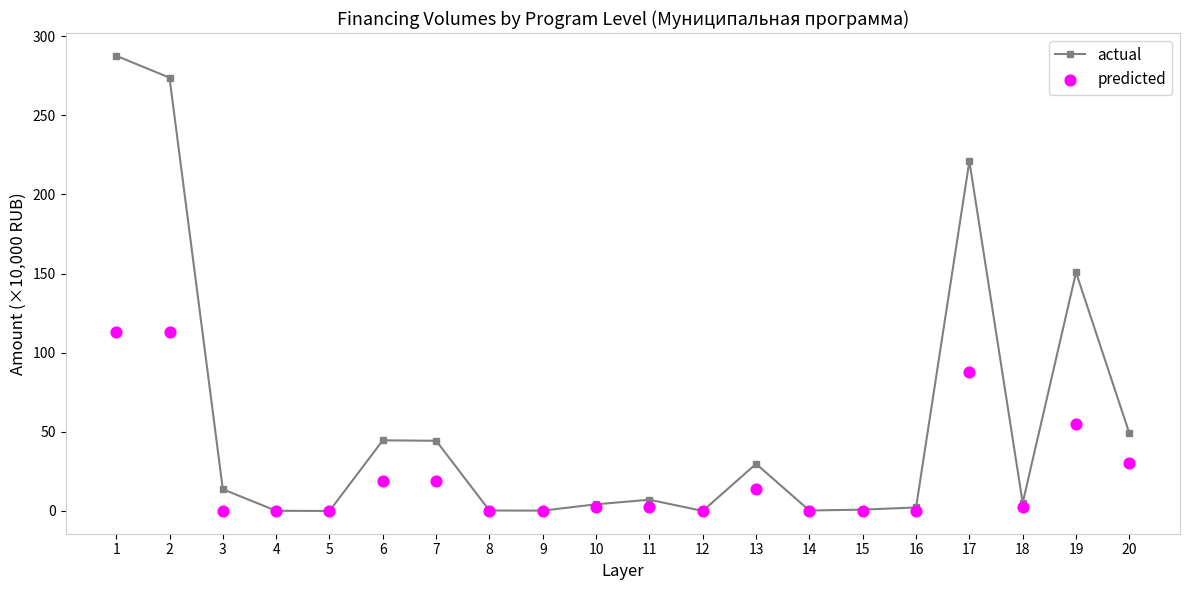

Is the value of actual at 11 greater than the value of predicted at 1?

No